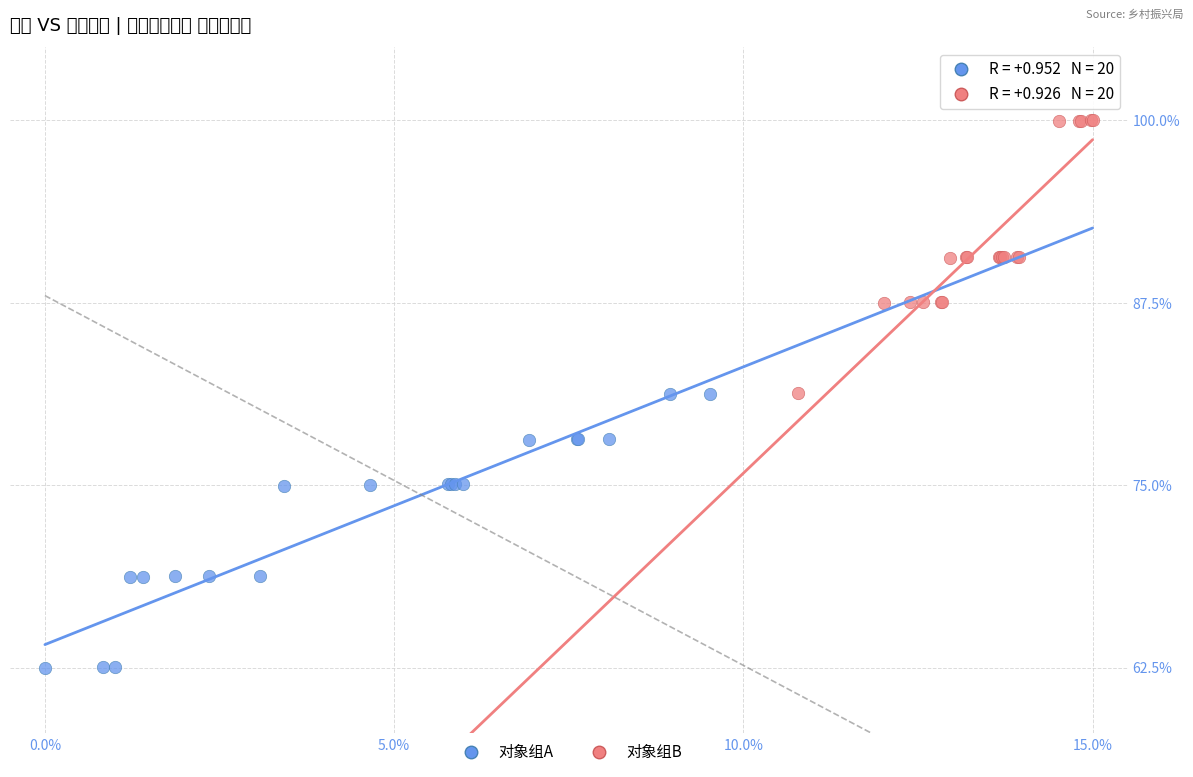

Which series reaches the maximum Y coordinate?

对象组B